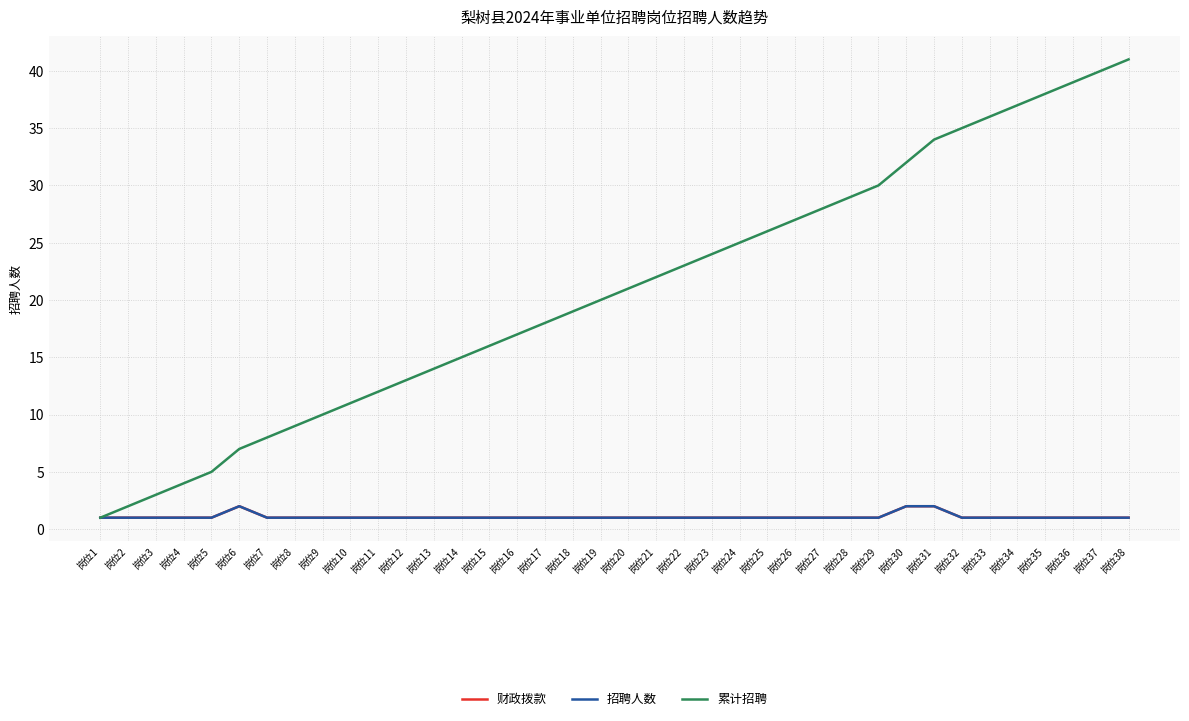

Which series has the widest spread of values?

累计招聘